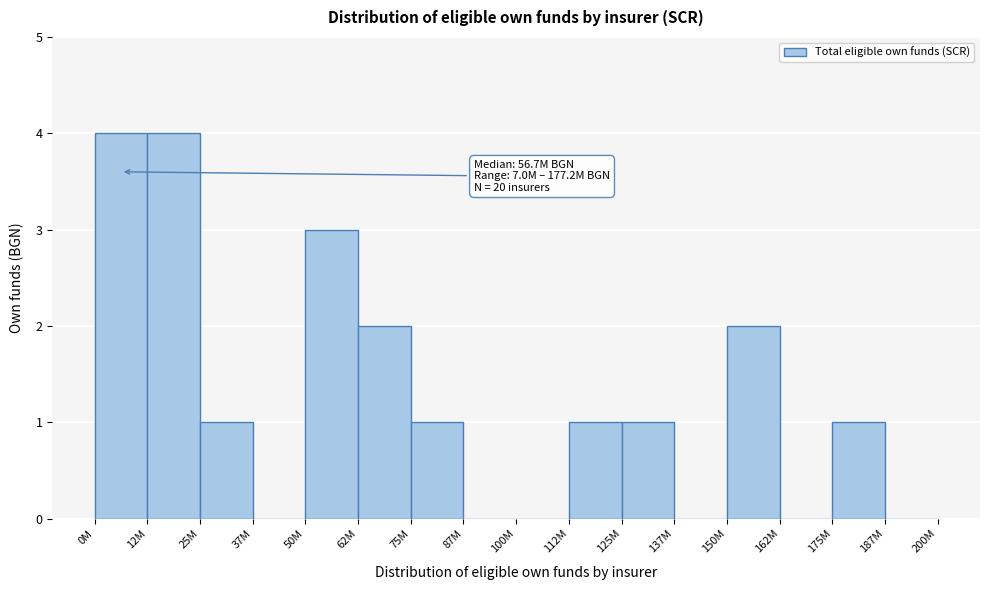

Reading left to right, what are all the values shown in this chart?

0M=4	12M=4	25M=1	37M=0	50M=3	62M=2	75M=1	87M=0	100M=0	112M=1	125M=1	137M=0	150M=2	162M=0	175M=1	187M=0